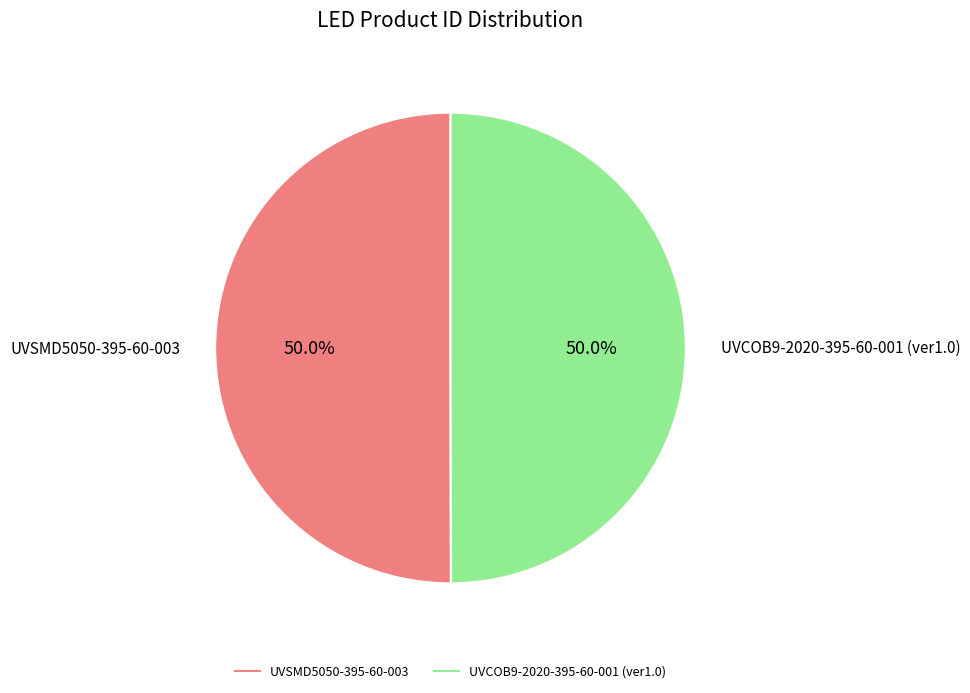

Is it true that UVSMD5050-395-60-003 is 57% of the pie?

False